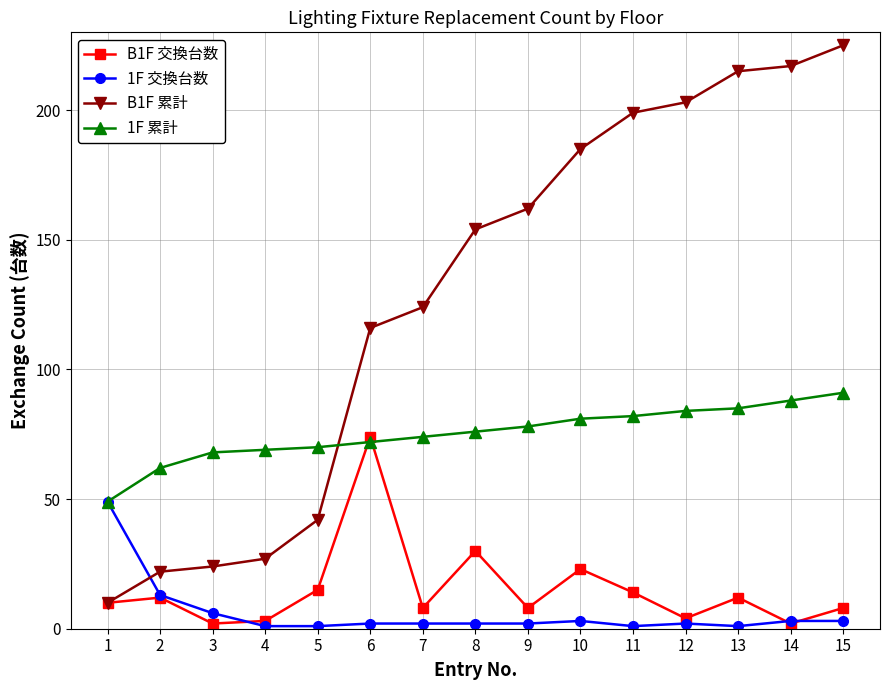

What is the highest value of the B1F 交換台数 series?

74